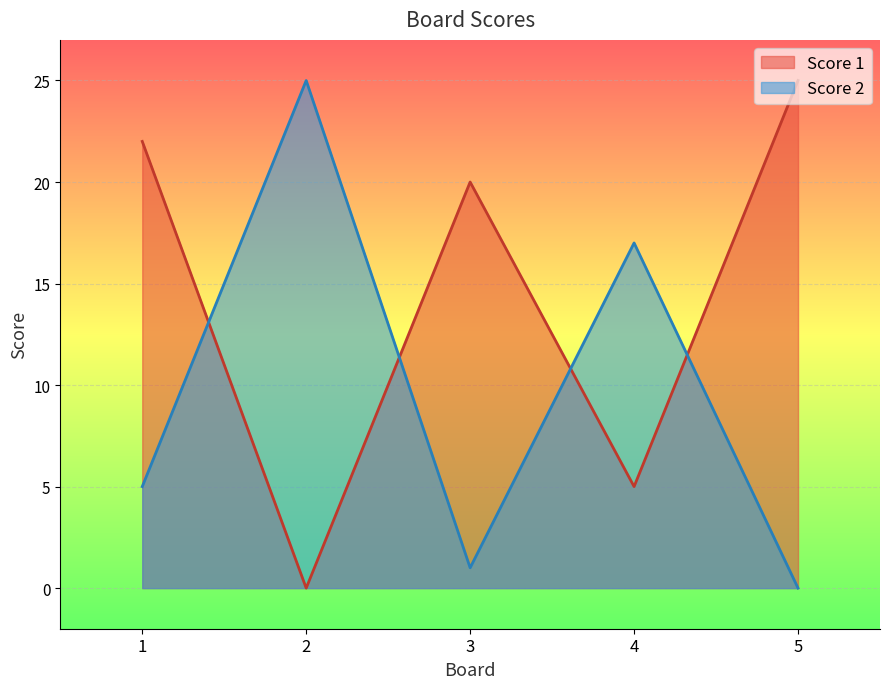

What is the sum of the Score 2 values at 2 and 1?

30